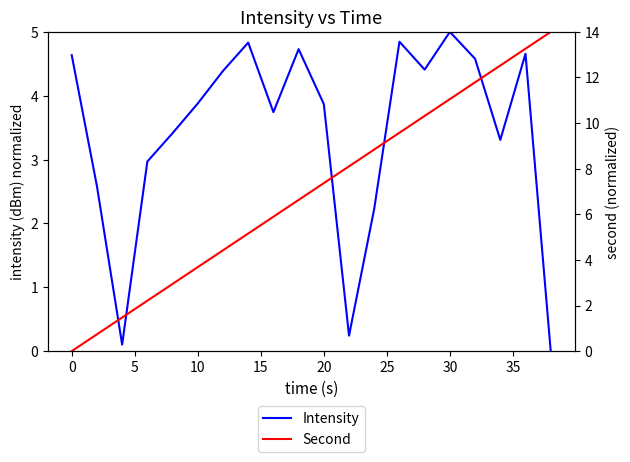

True or false: Intensity has more than 1 interior local peaks.

True